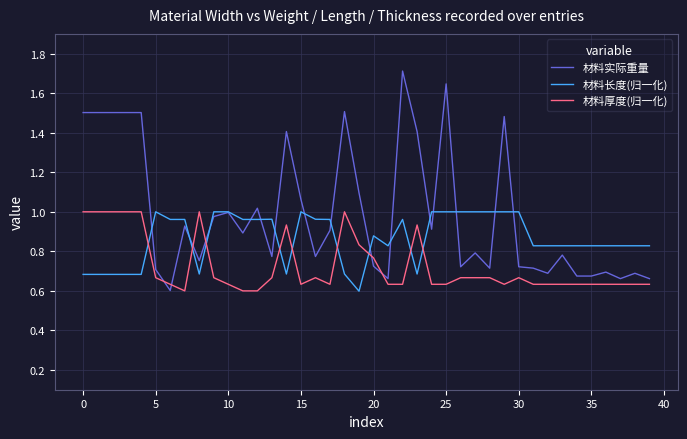

Rank the series by their average value, from highest to lowest.

材料实际重量, 材料长度(归一化), 材料厚度(归一化)